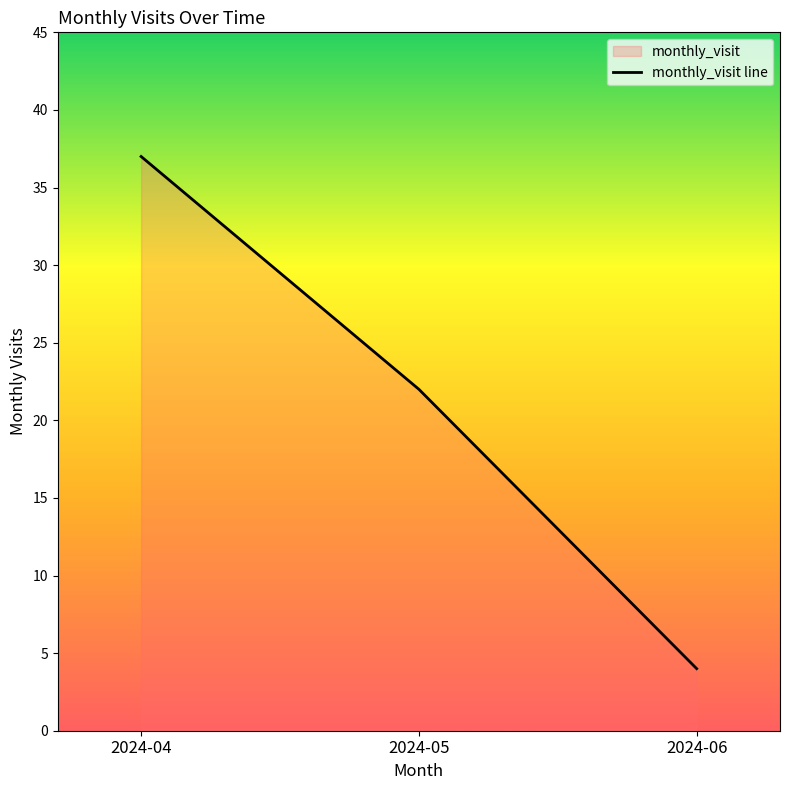

Rank the categories by value from highest to lowest.

2024-04, 2024-05, 2024-06